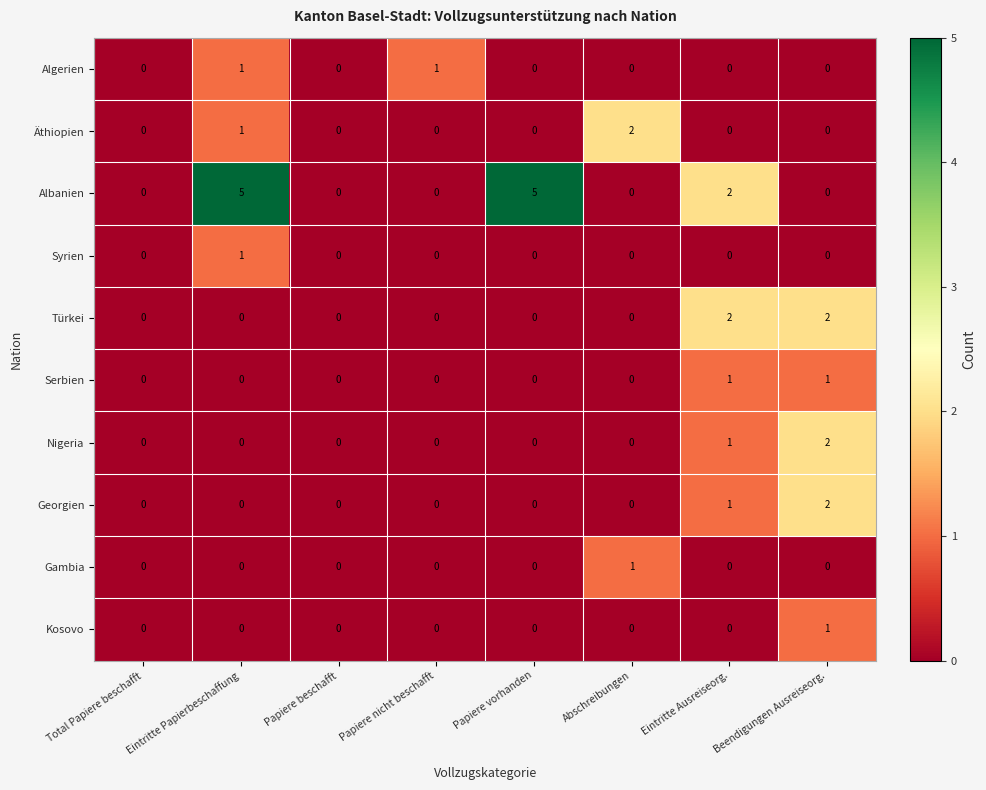

How many Nigeria values are between 0 and 1?

7